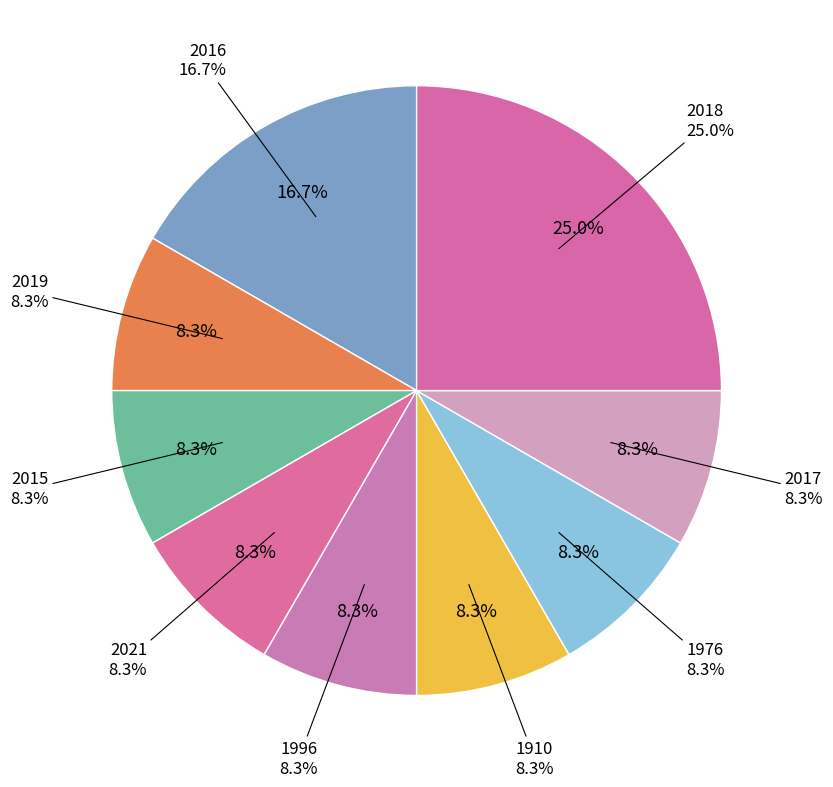

Combined, do 2017 and 2016 account for over 50%?

No